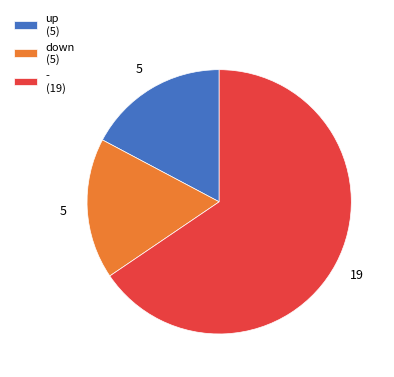

Does down (5) account for over 50% of the chart?

No